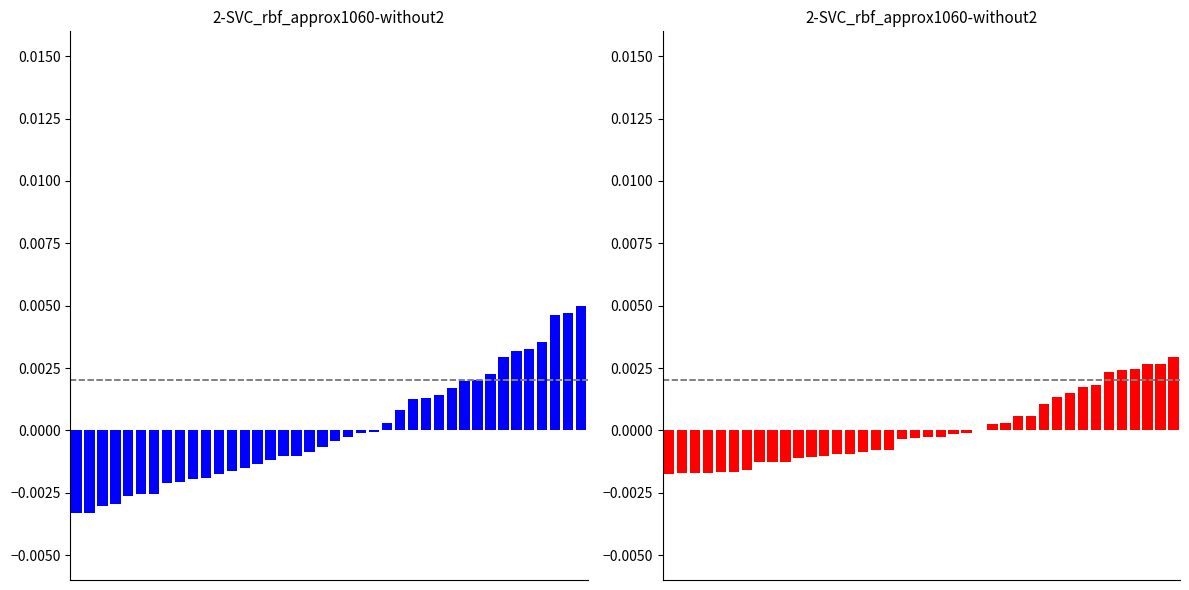

The Ave series shows 0.0 at 35. True or false?

True